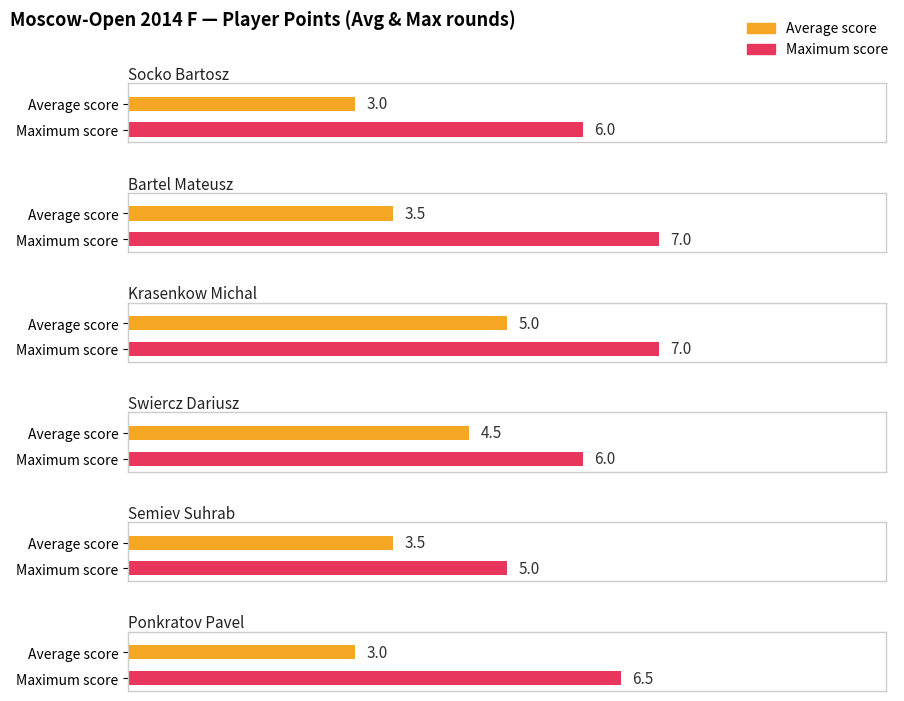

Reading left to right, transcribe all the data shown in this chart.

Average utilization: Socko Bartosz=3.0	Bartel Mateusz=3.5	Krasenkow Michal=5.0	Swiercz Dariusz=4.5	Semiev Suhrab=3.5	Ponkratov Pavel=3.0
Maximum utilization: Socko Bartosz=6.0	Bartel Mateusz=7.0	Krasenkow Michal=7.0	Swiercz Dariusz=6.0	Semiev Suhrab=5.0	Ponkratov Pavel=6.5